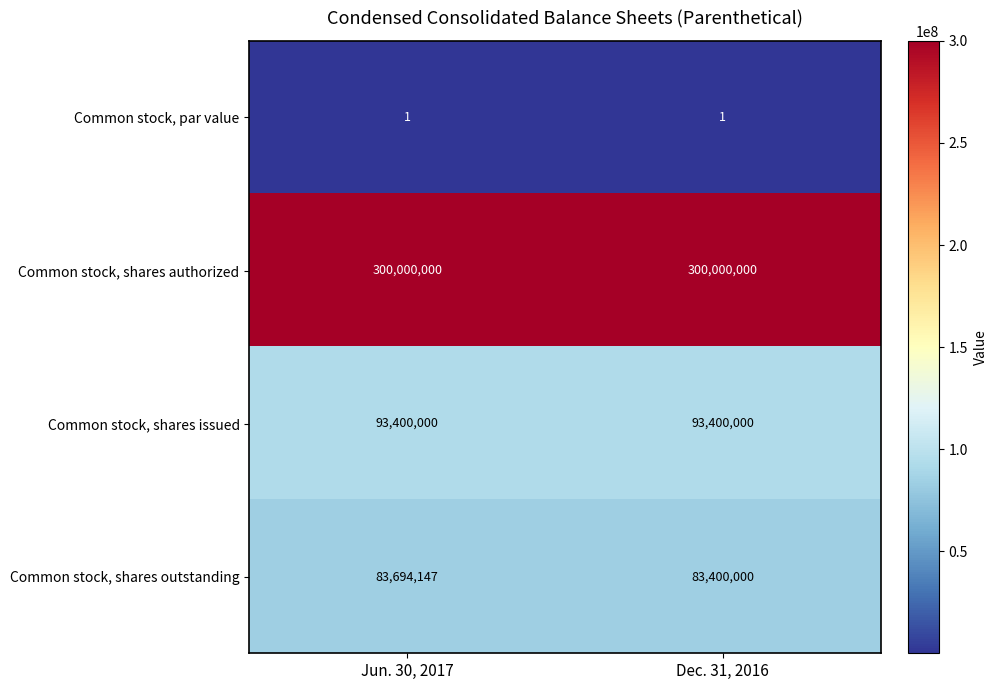

What is the total value across all series at Jun. 30, 2017?

477094148